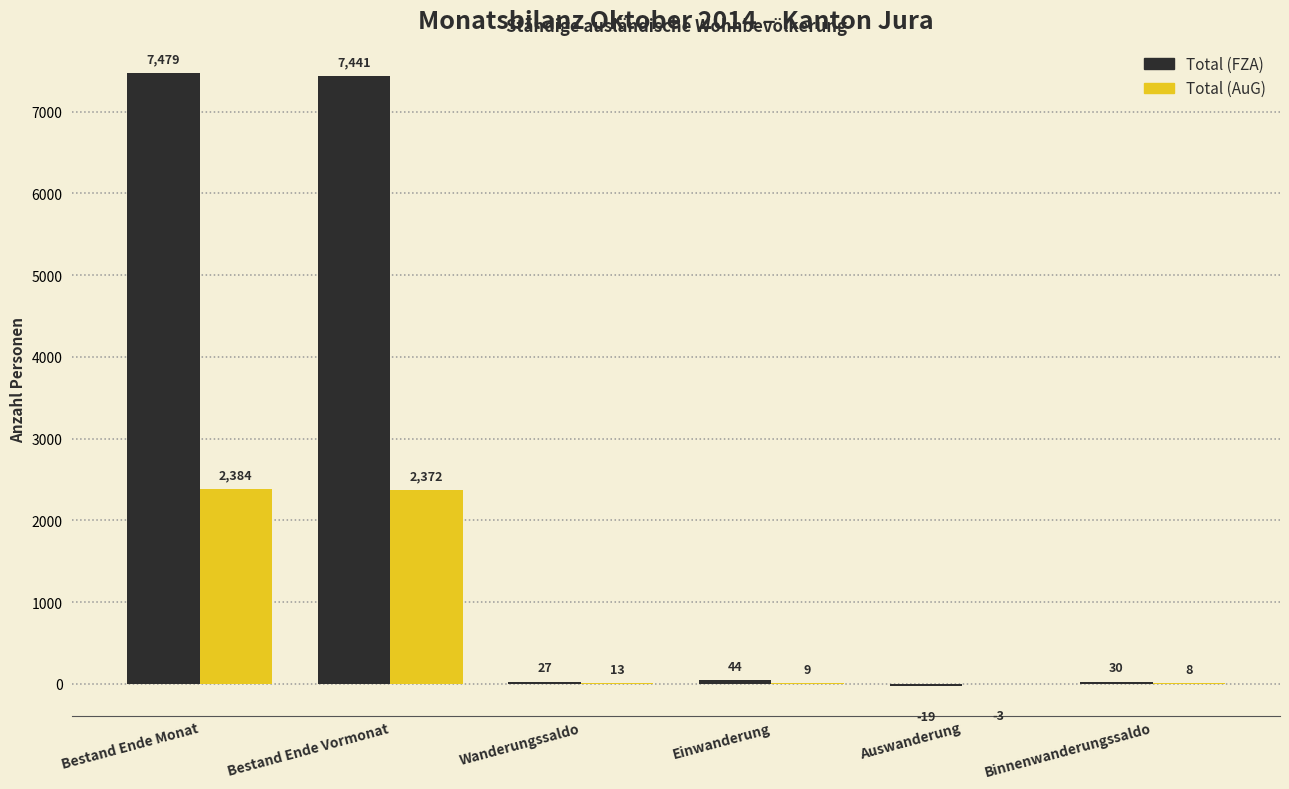

Which label corresponds to the largest value in the chart?

Bestand Ende Monat